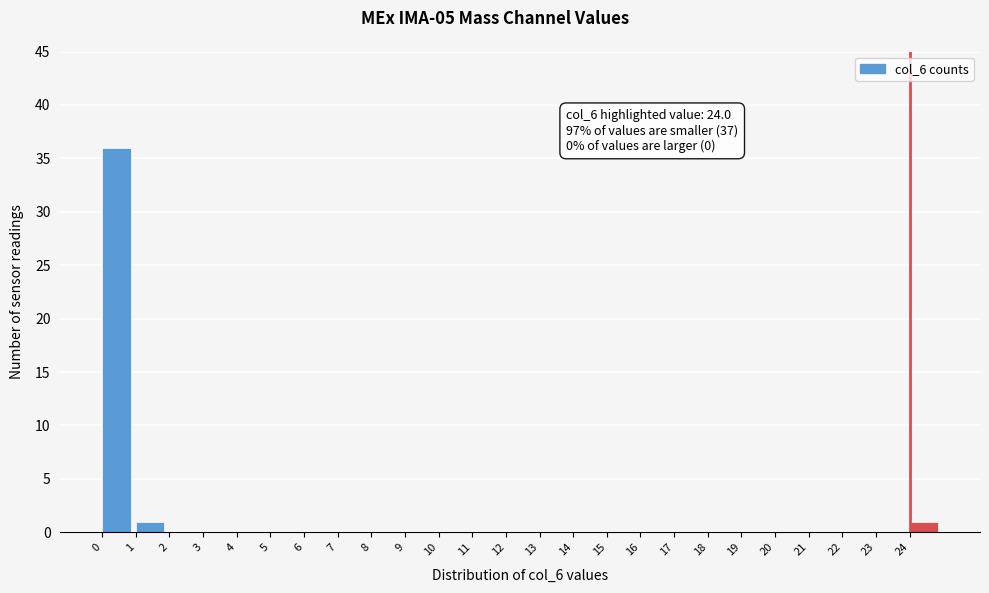

Which range on the x-axis has the tallest bar?

0 to 1